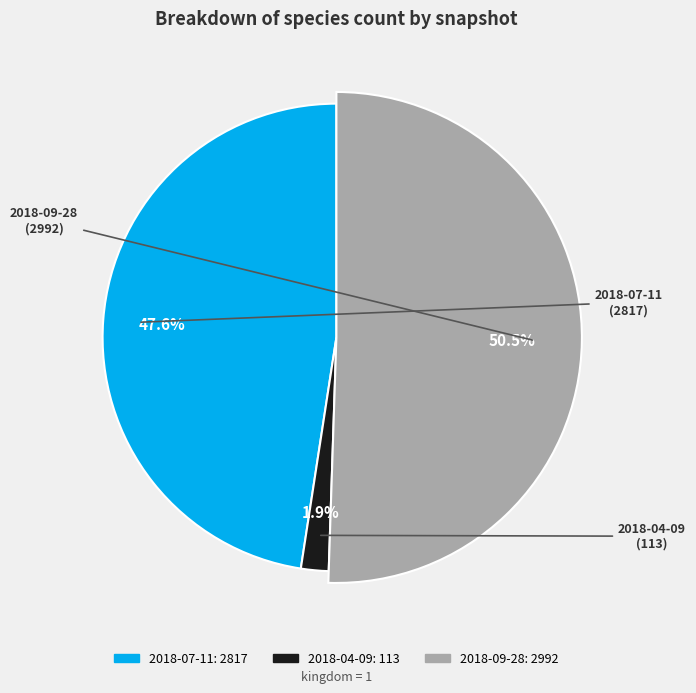

To the nearest percent, what is the difference between the 2018-07-11 and 2018-09-28 slice percentages?

3%